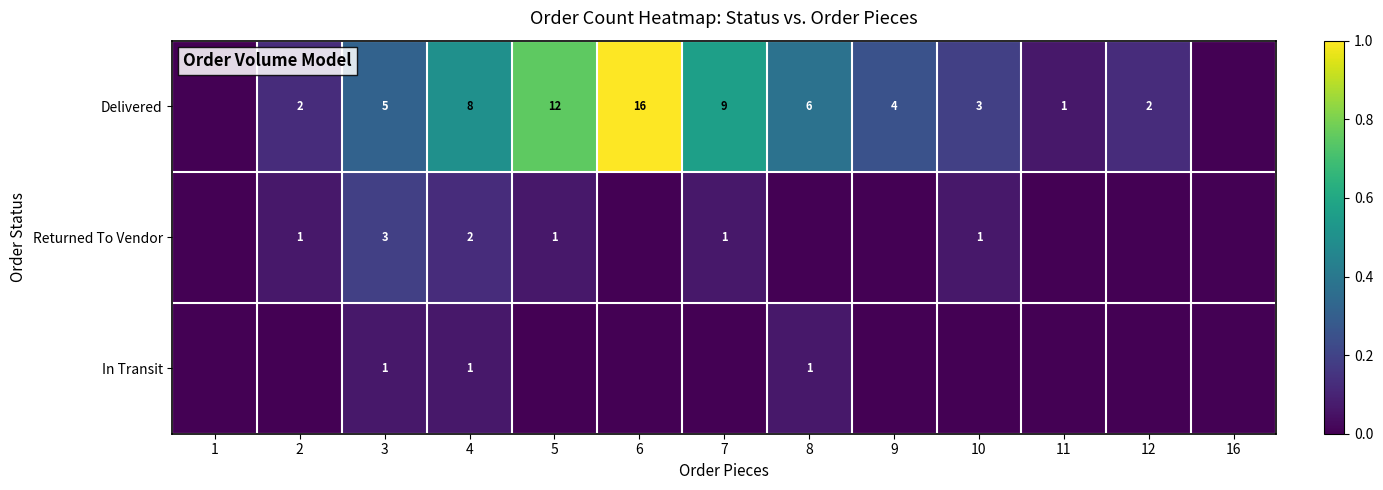

The value of Delivered at 4 is 8. True or false?

True